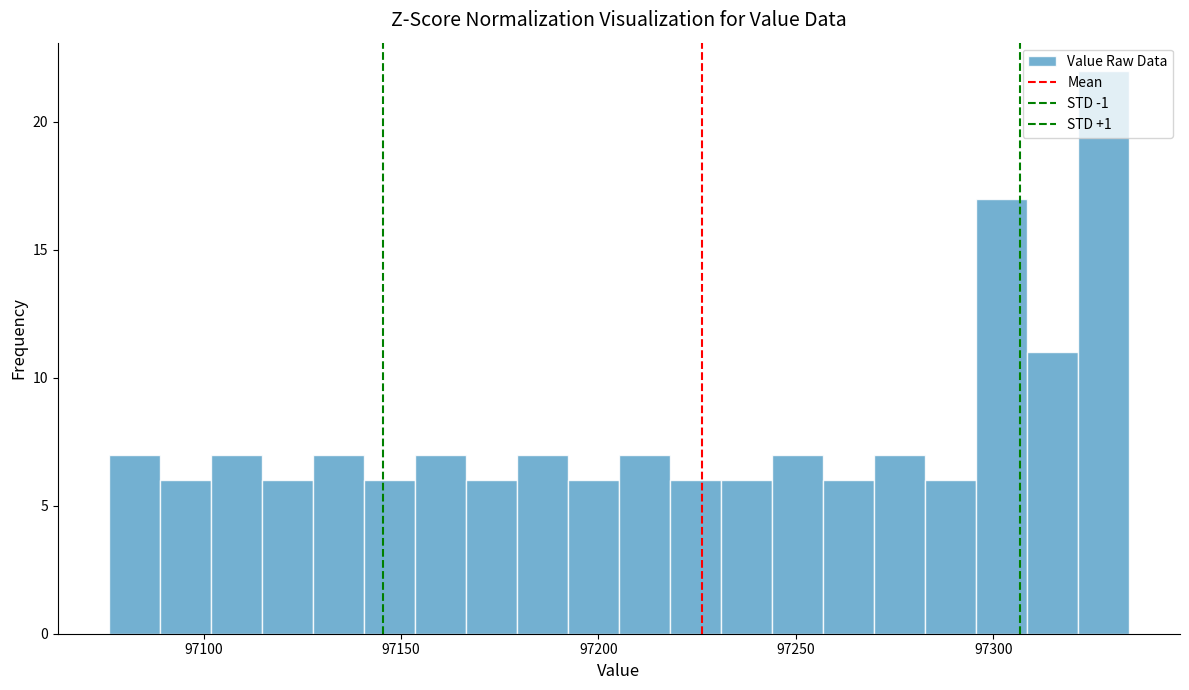

Read against the x-axis, roughly where is the centre of the tallest bar?

97330